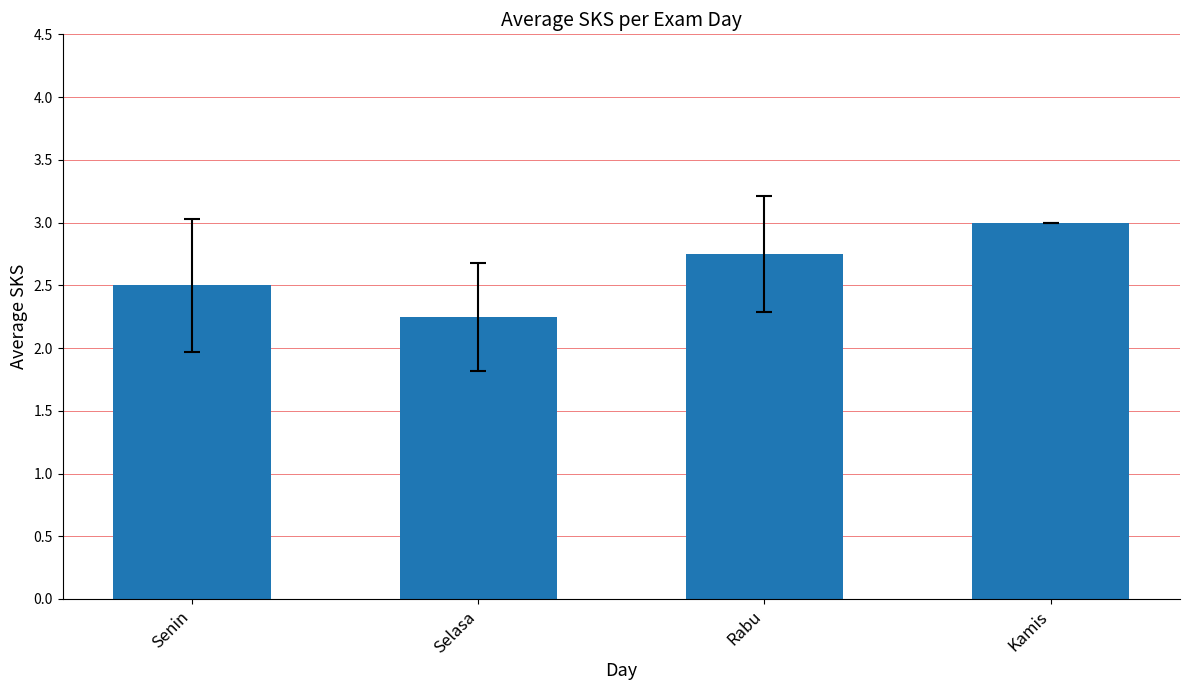

What is the change in value from Selasa to Rabu?

+0.5